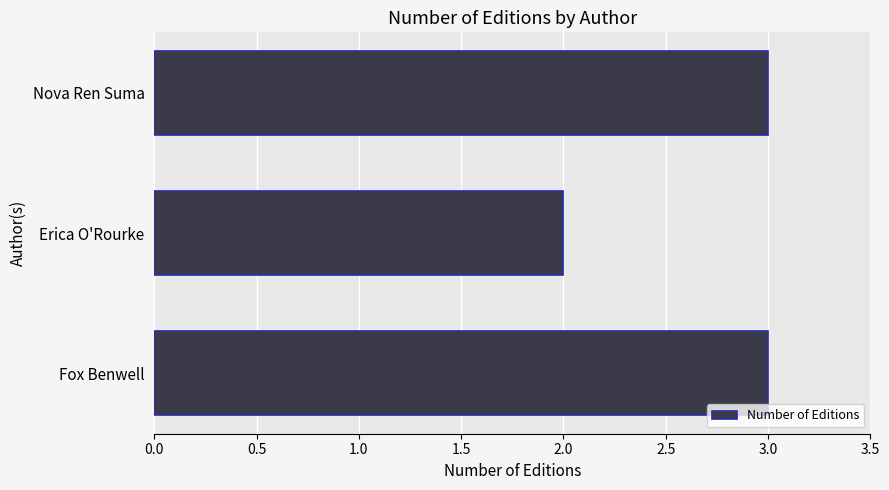

What is the sum of all values?

8